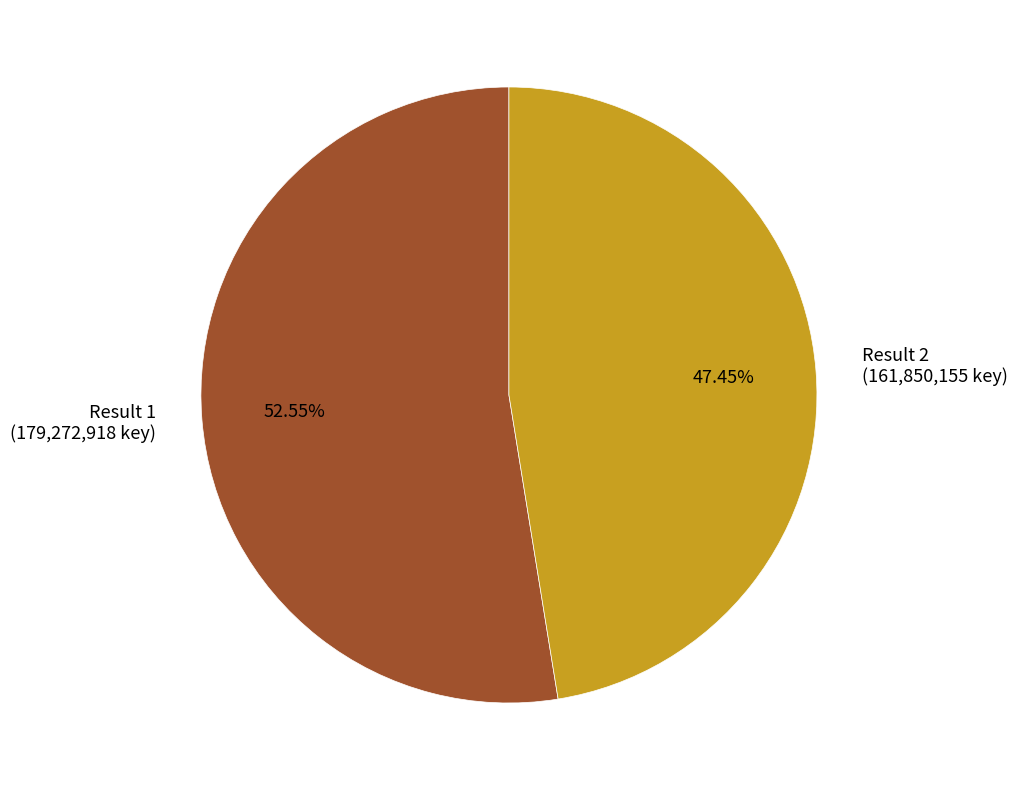

Rank the categories by value from highest to lowest.

Result 1 (179,272,918 key), Result 2 (161,850,155 key)